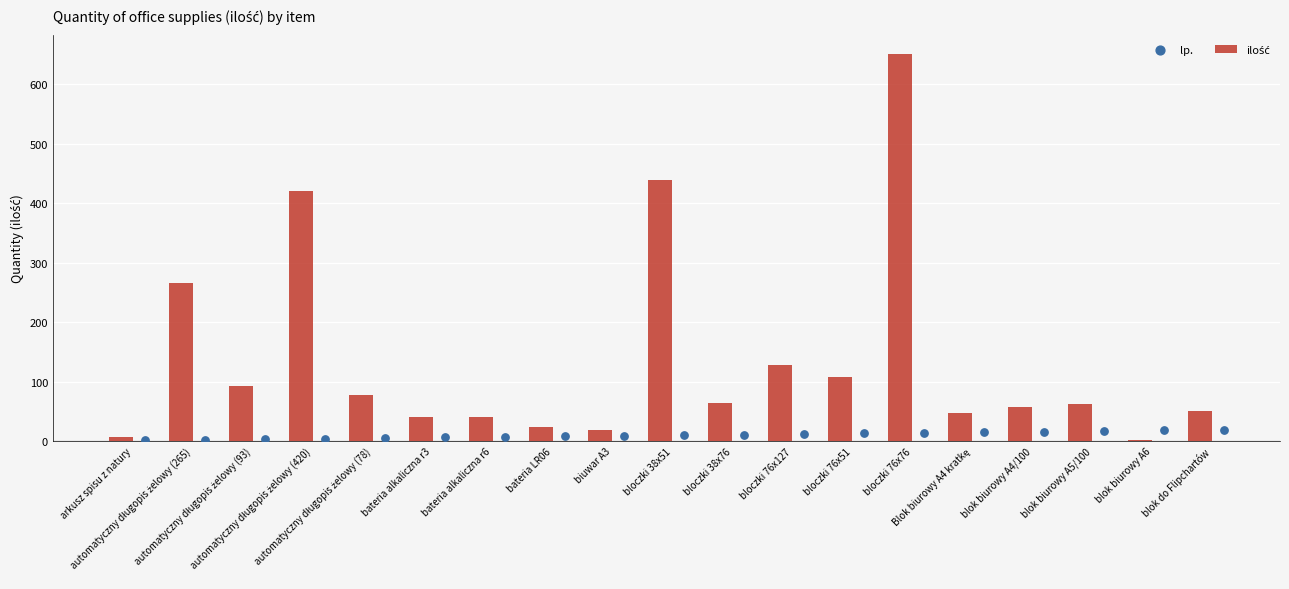

Which series has the largest Y range (max minus min)?

ilość